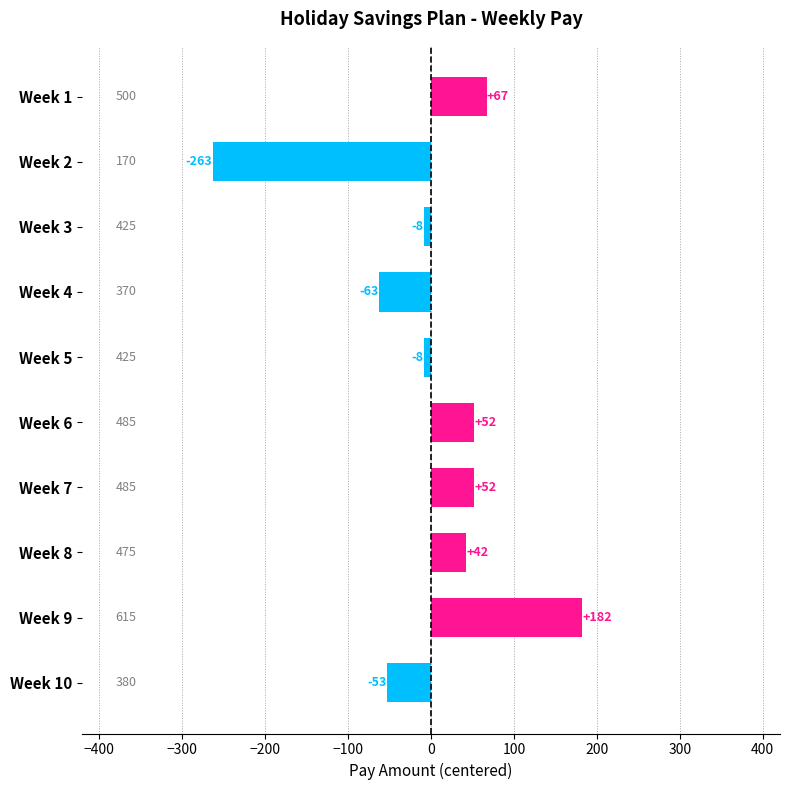

What is the value of the 2nd bar from the top?

-263